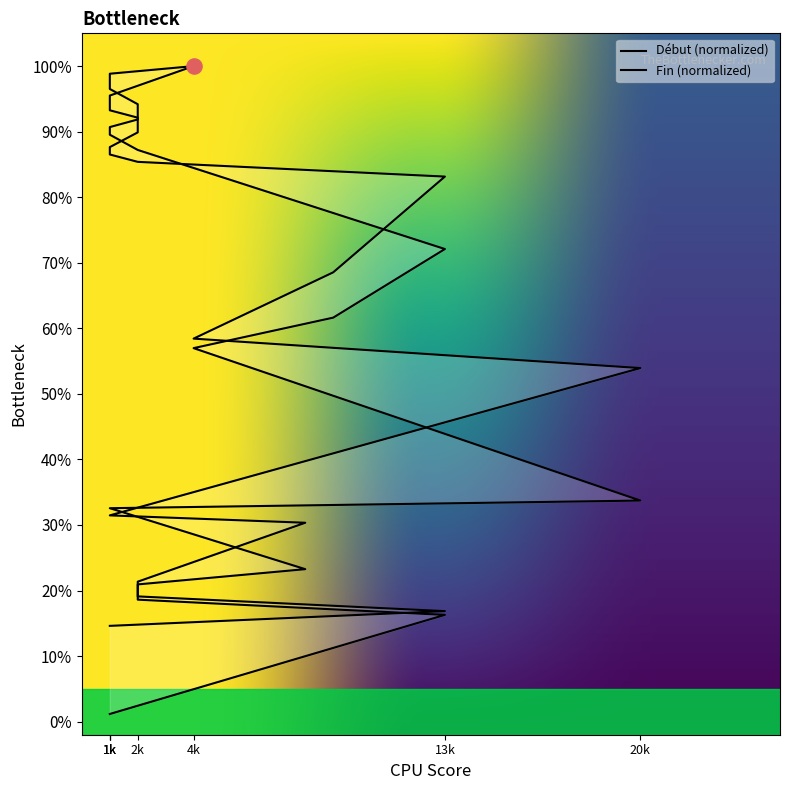

Which series has the largest total across all categories?

Fin